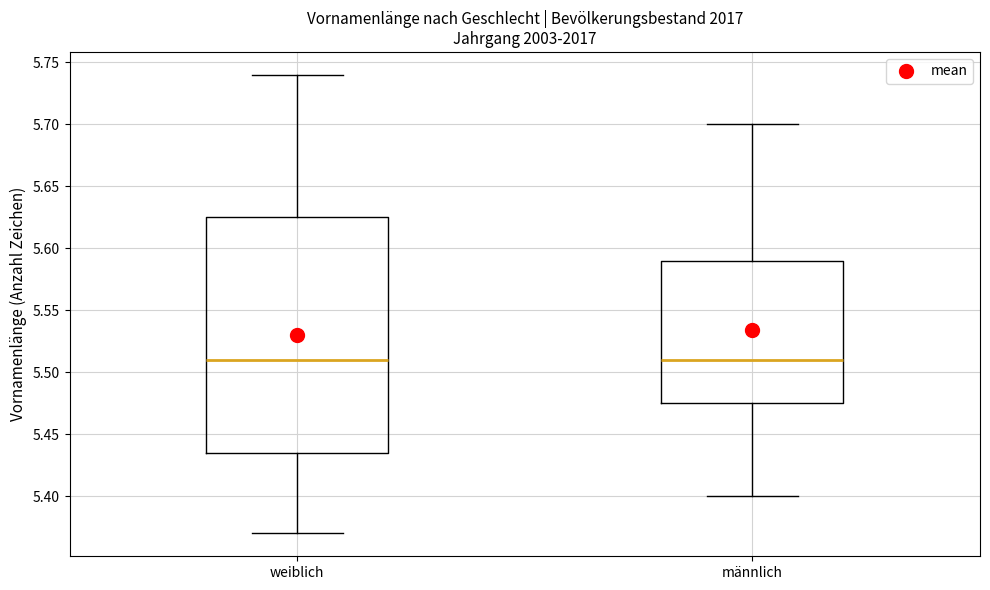

Where does the lower whisker of the box for männlich end on the y-axis? The values are not printed on the chart, so give them approximately, as read against the axis.

5.400